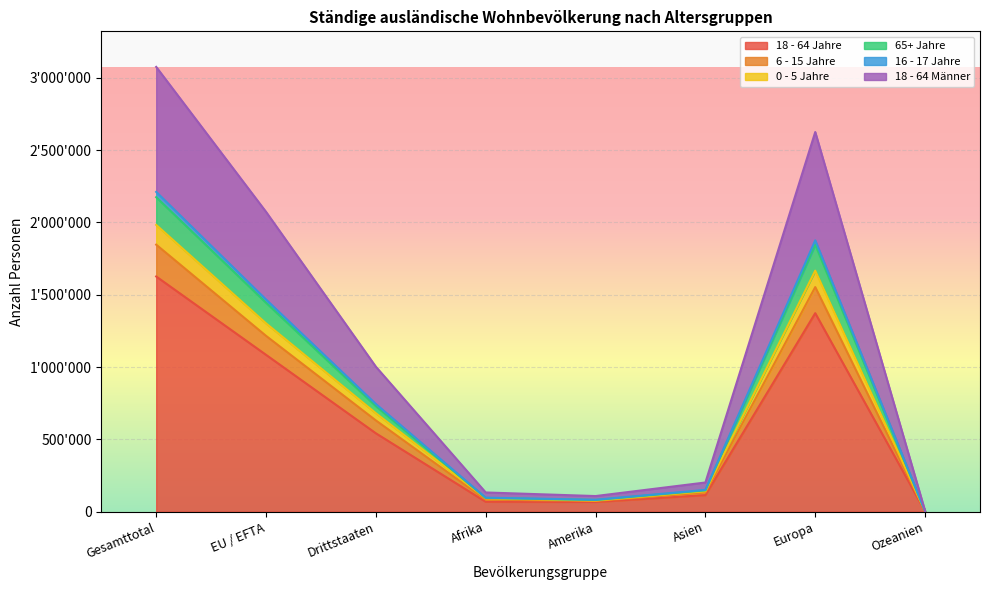

What is the greatest value displayed?

3075414